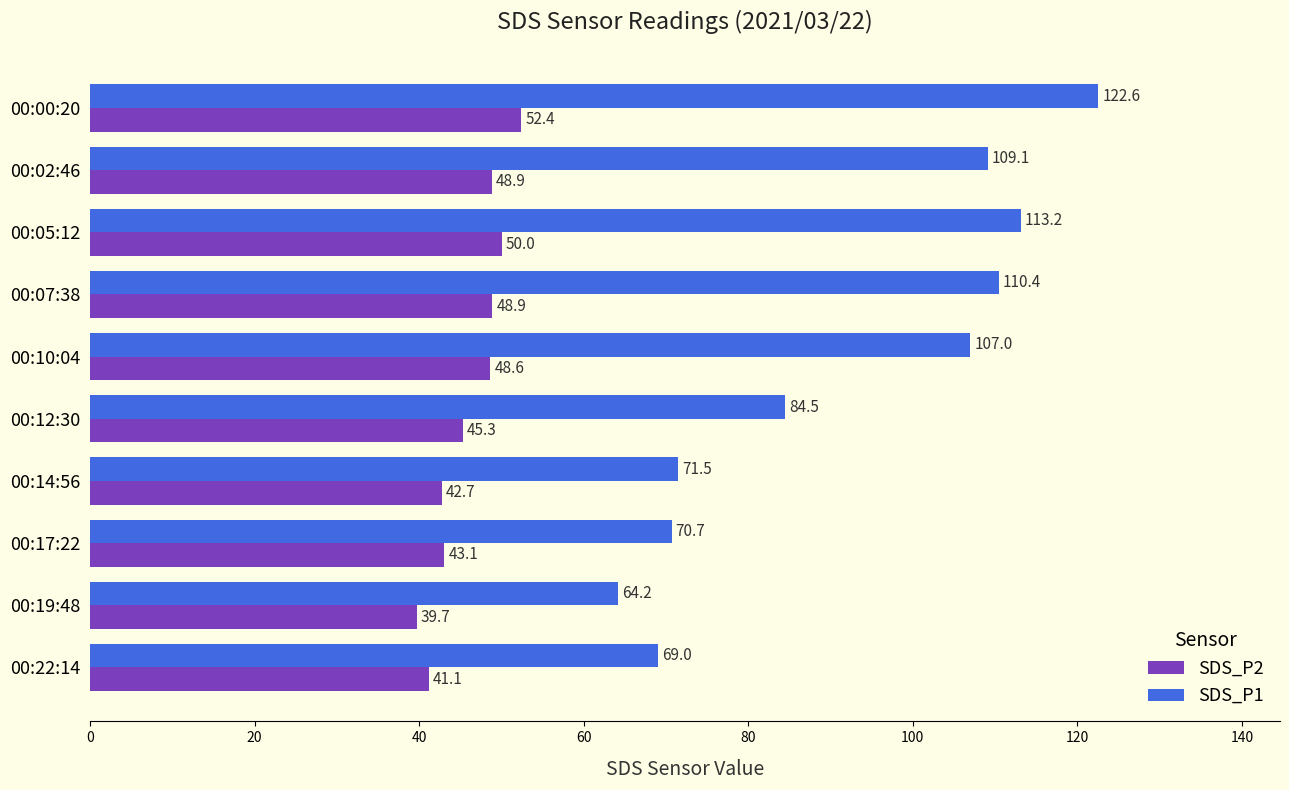

True or false: SDS_P2 has a value of 48.6 at 00:10:04.

True